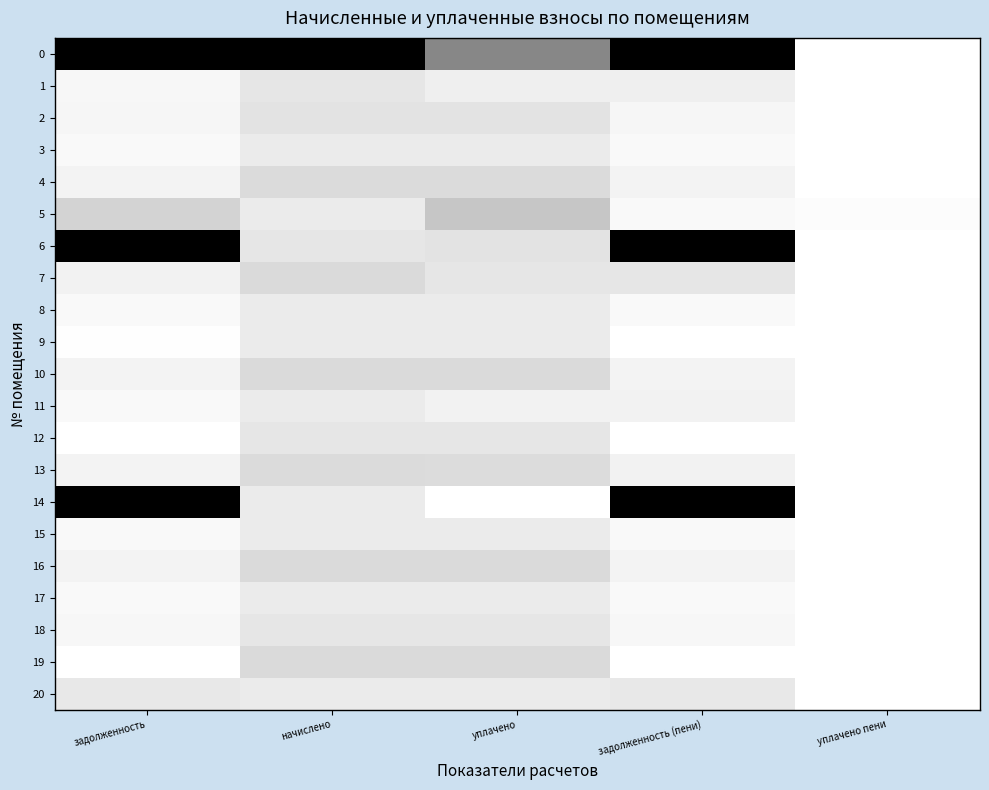

What is the total value across all series at начислено?

48210.7